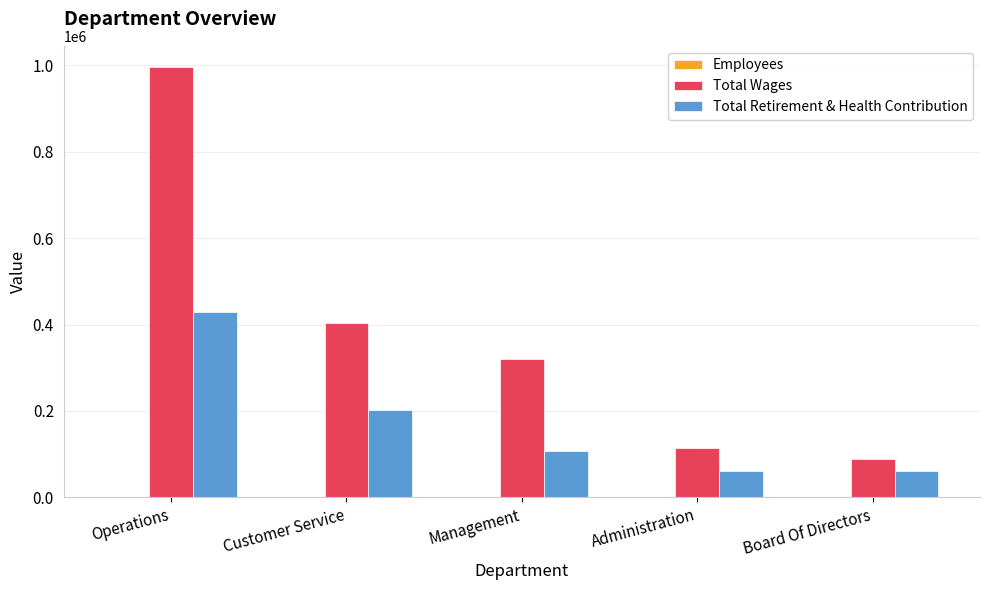

Which series changed the most between Operations and Board Of Directors?

Total Wages